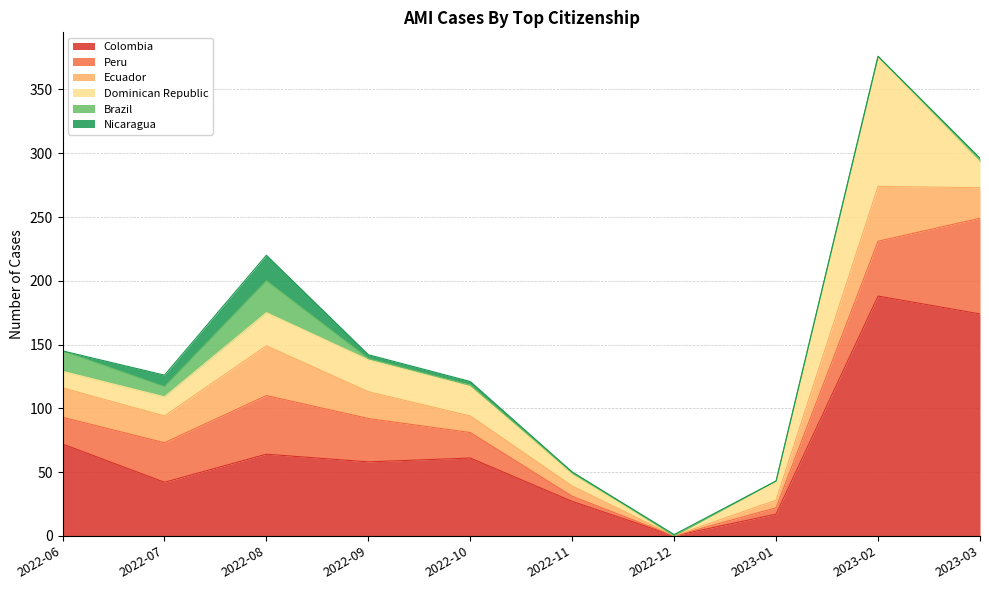

Which has a higher value, 2022-10 or 2022-12?

2022-10